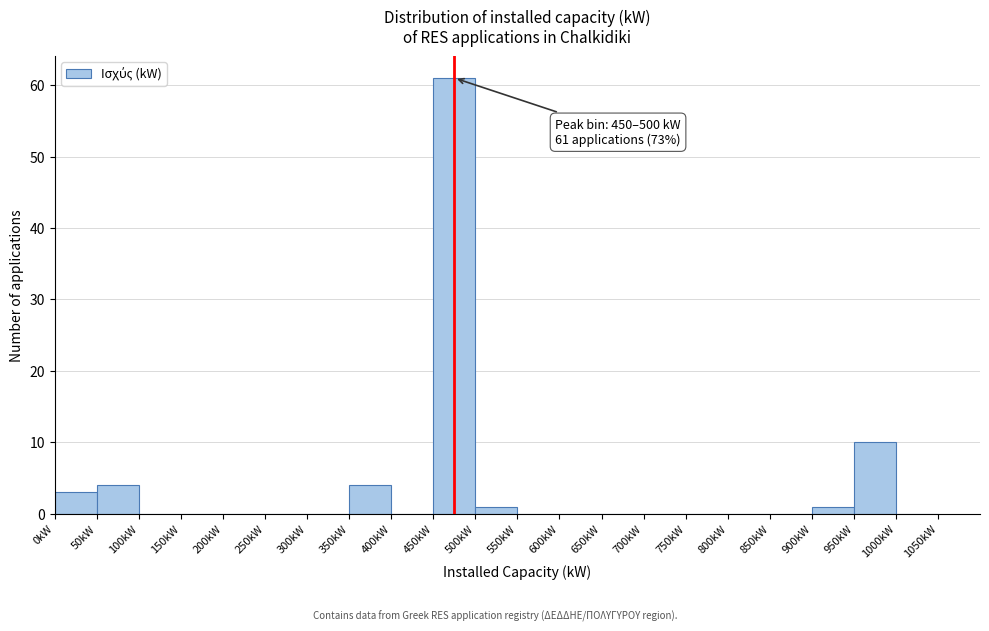

Which range on the x-axis has the tallest bar?

450 to 500